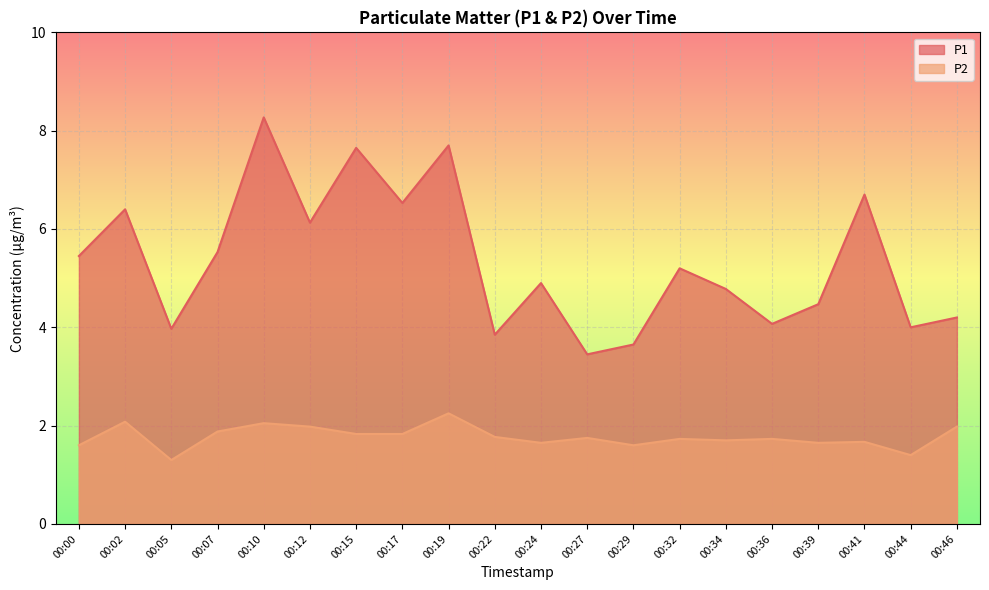

In P2, how many points are higher than both neighbors (excluding endpoints)?

7